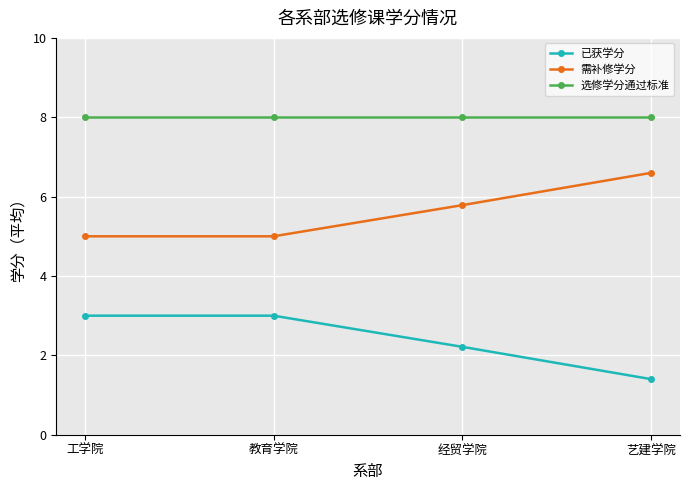

Does the chart display data point markers on the line(s)?

Yes